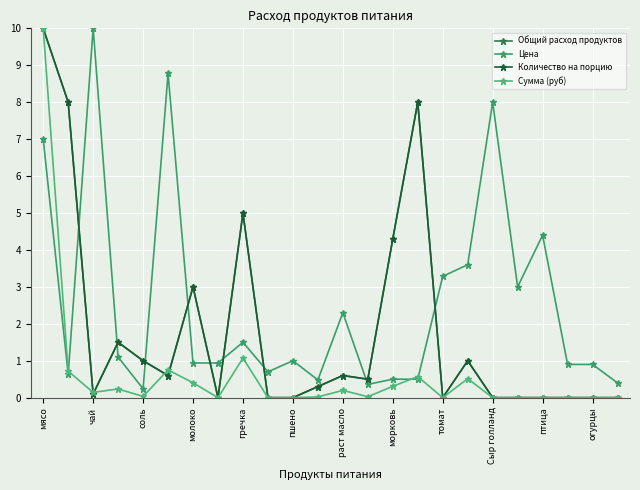

Does the chart have visible grid lines?

Yes